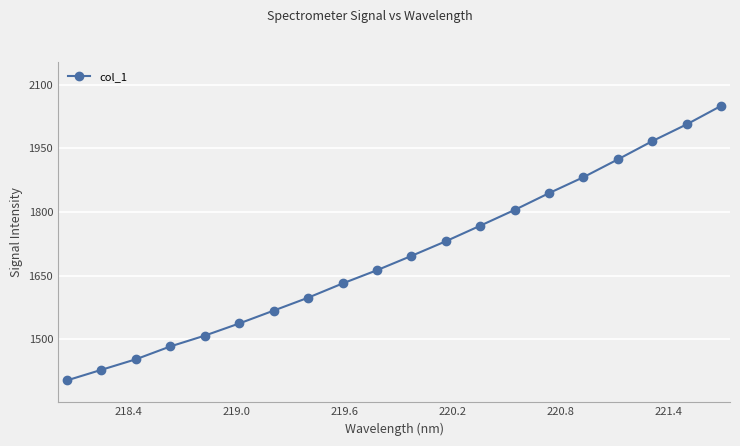

True or false: the data has more than 0 interior local peaks.

False